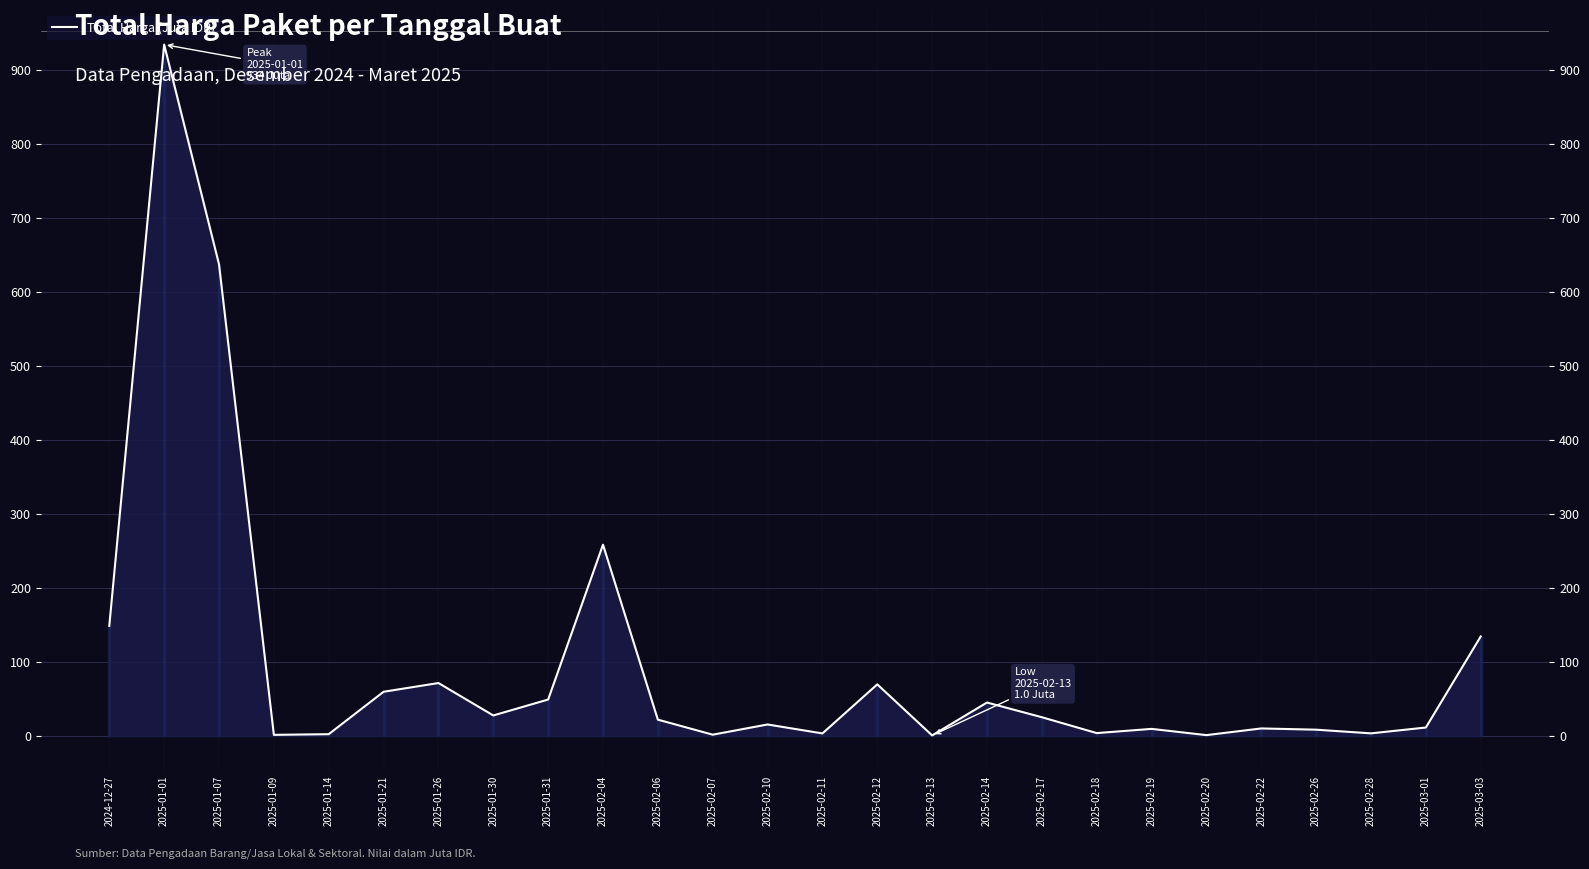

What is the smallest value displayed?

1.0